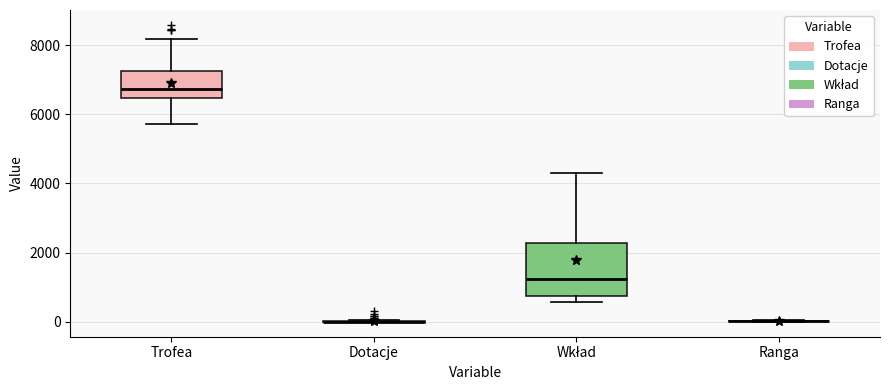

Reading left to right, transcribe this box plot: for each box, give where its median line is, the range the box spans, and where its two whiskers end, as read against the y-axis. The values are not printed on the chart, so give them approximately, as read against the axis.

Trofea: median 6800, box 6400 to 7200, whiskers 5800 to 8200
Dotacje: box collapsed to a line at 0, whiskers 0 to 0
Wkład: median 1200, box 800 to 2200, whiskers 600 to 4200
Ranga: box collapsed to a line at 0, whiskers 0 to 0